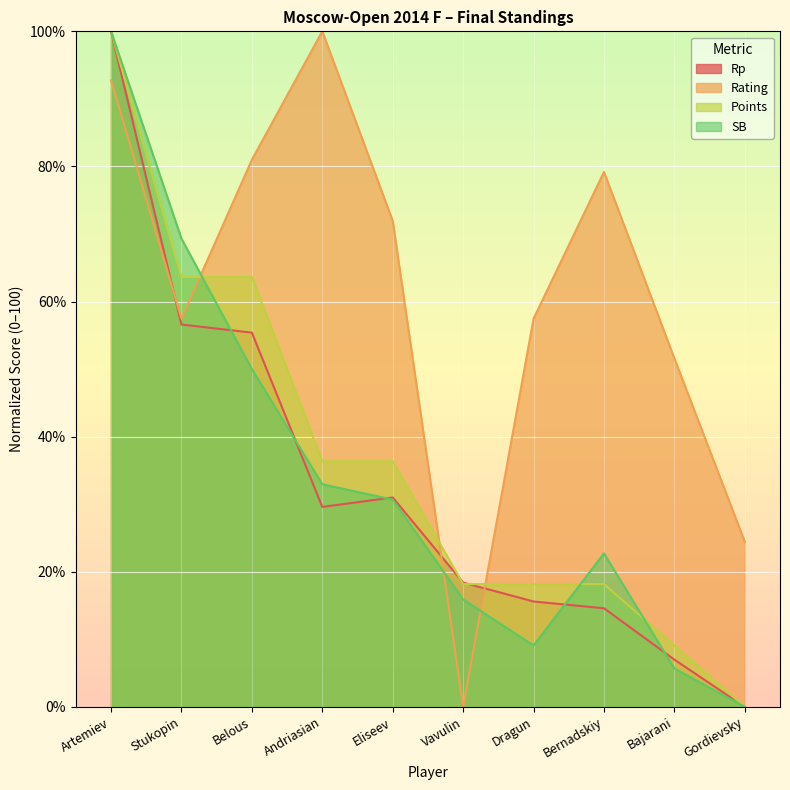

Which series ends up on top after the final intersection of Points and SB?

Points